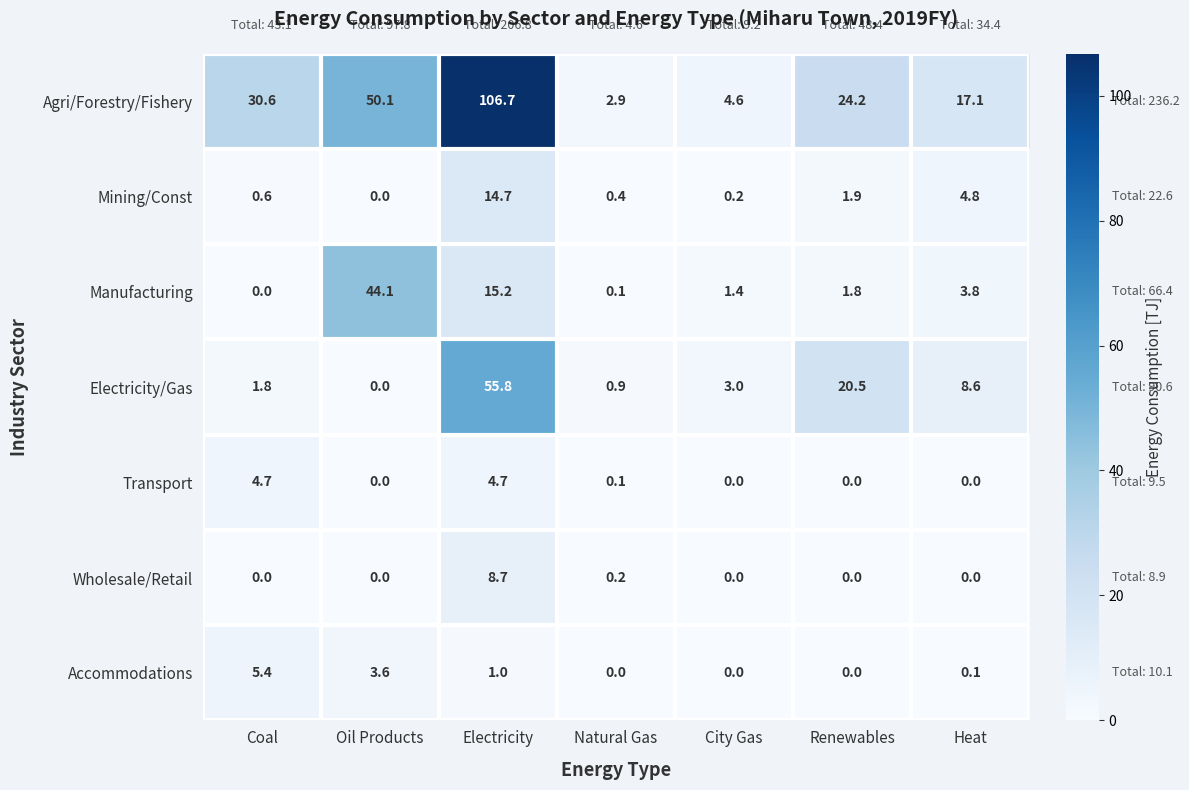

What is the greatest value displayed?

106.7